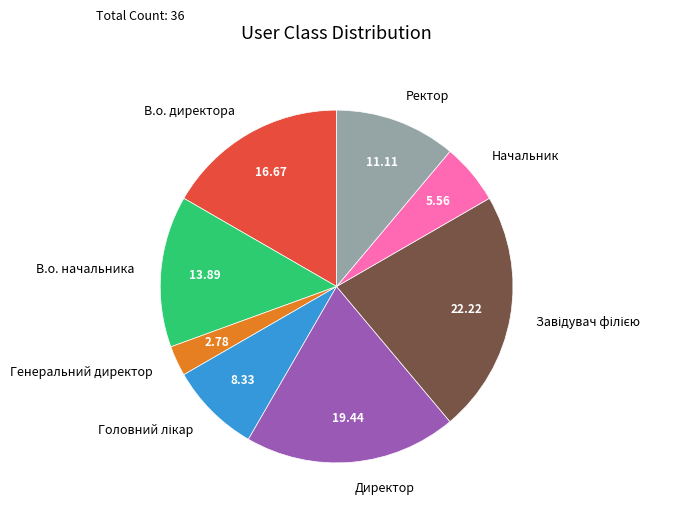

Do Директор and Начальник together represent more than half of the pie?

No